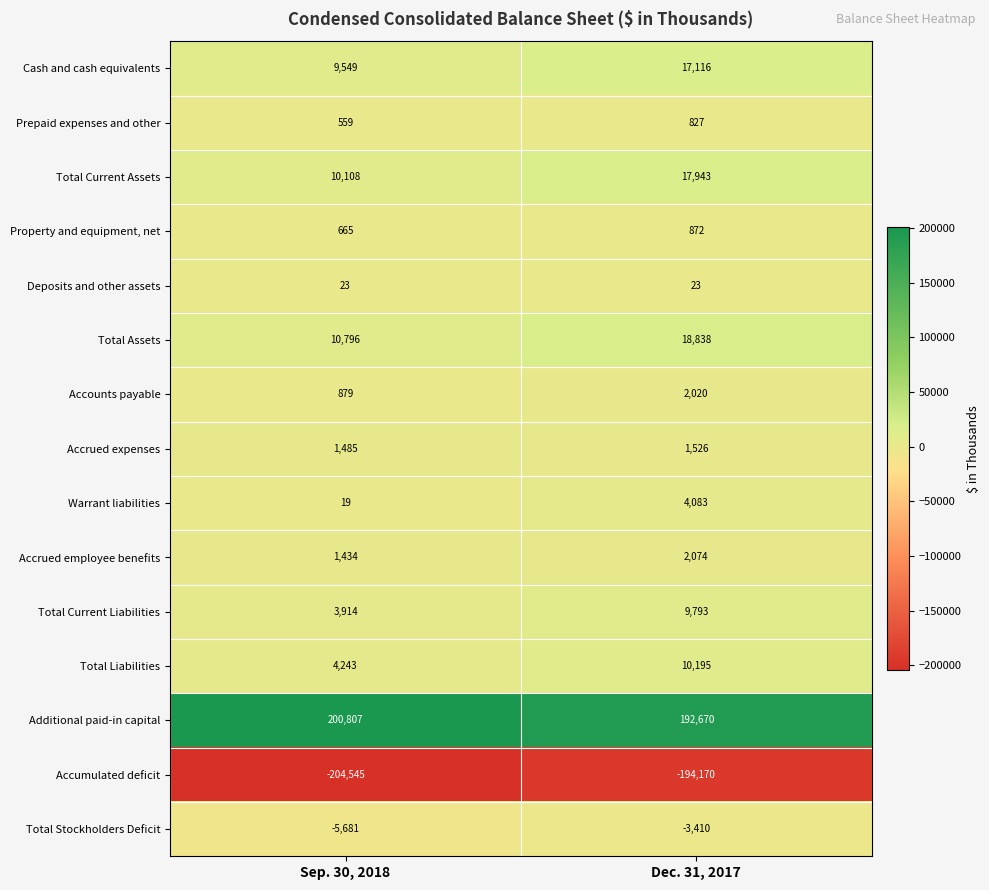

Reading right to left, transcribe all the data shown in this chart.

Cash and cash equivalents: 17116	9549
Prepaid expenses and other: 827	559
Total Current Assets: 17943	10108
Property and equipment, net: 872	665
Deposits and other assets: 23	23
Total Assets: 18838	10796
Accounts payable: 2020	879
Accrued expenses: 1526	1485
Warrant liabilities: 4083	19
Accrued employee benefits: 2074	1434
Total Current Liabilities: 9793	3914
Total Liabilities: 10195	4243
Additional paid-in capital: 192670	200807
Accumulated deficit: -194170	-204545
Total Stockholders Deficit: -3410	-5681